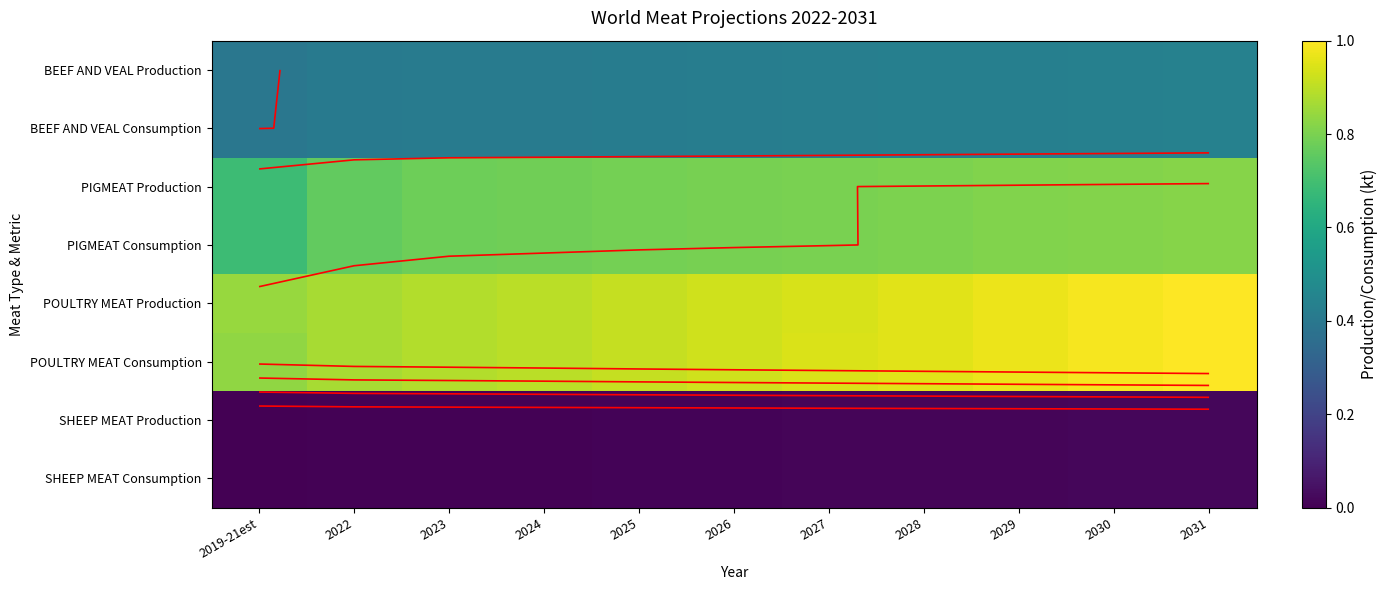

What is the minimum value for BEEF AND VEAL Consumption?

0.4